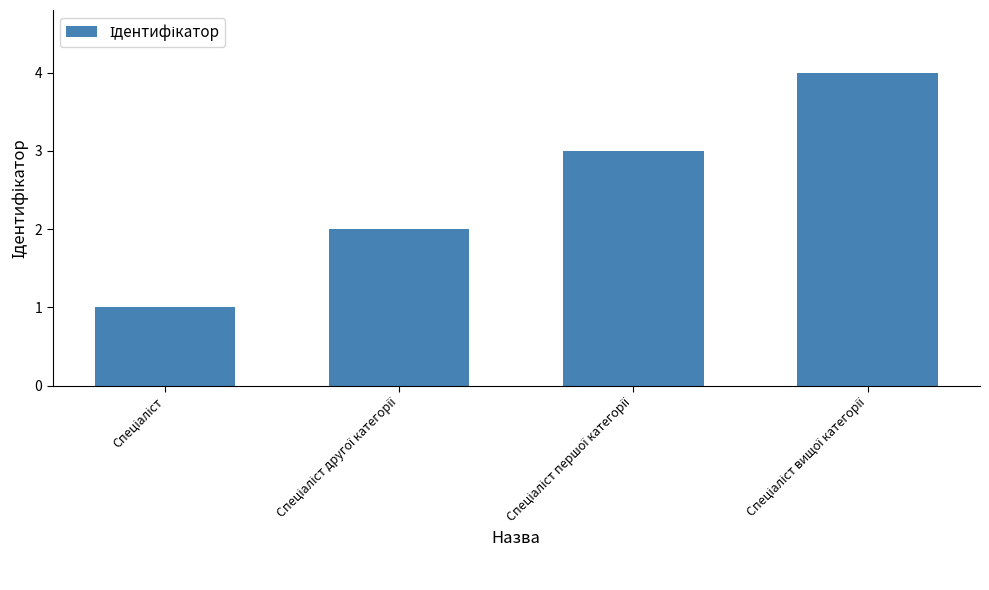

What is the greatest value displayed?

4